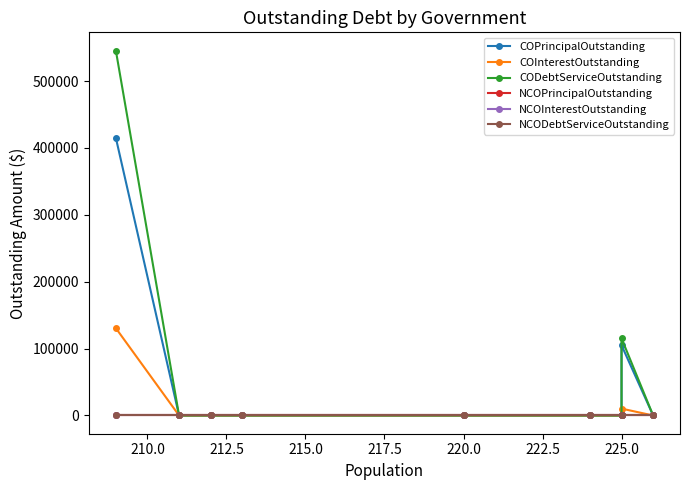

What are all the series names shown in the legend?

COPrincipalOutstanding, COInterestOutstanding, CODebtServiceOutstanding, NCOPrincipalOutstanding, NCOInterestOutstanding, NCODebtServiceOutstanding